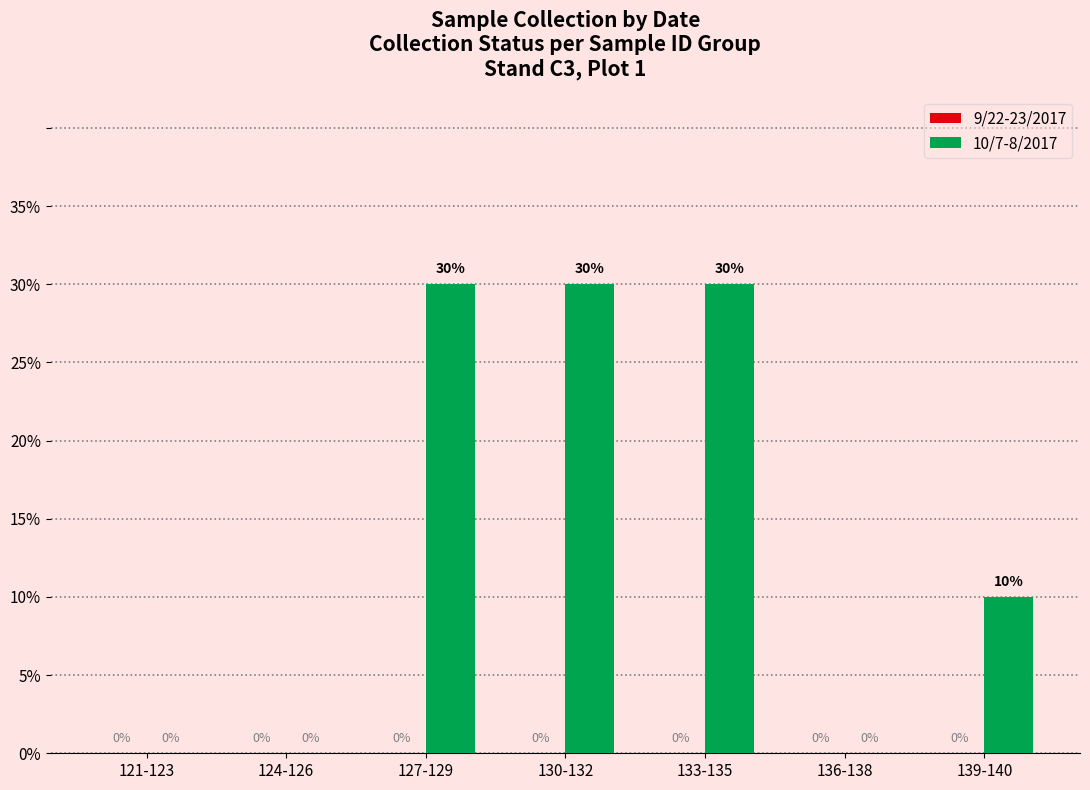

What is the maximum value shown in the chart?

30